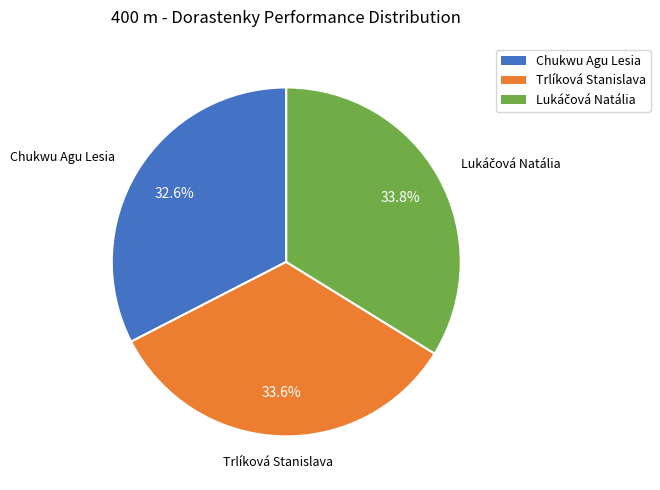

Combined, do Trlíková Stanislava and Chukwu Agu Lesia account for over 50%?

Yes